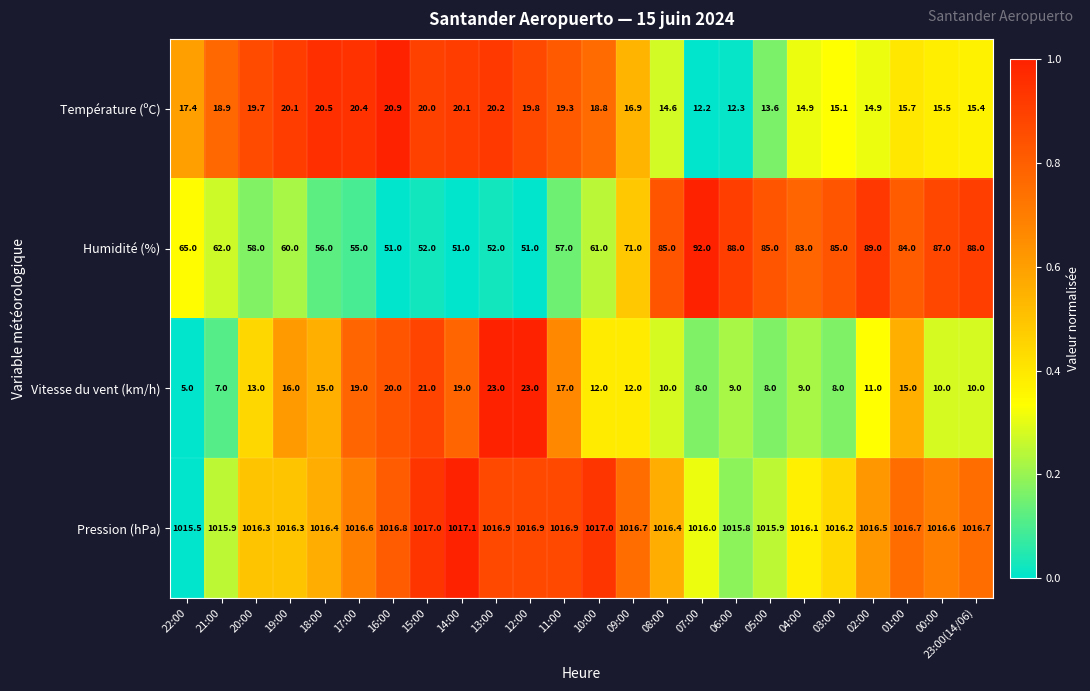

What is the total value across all series at 12:00?

1110.7